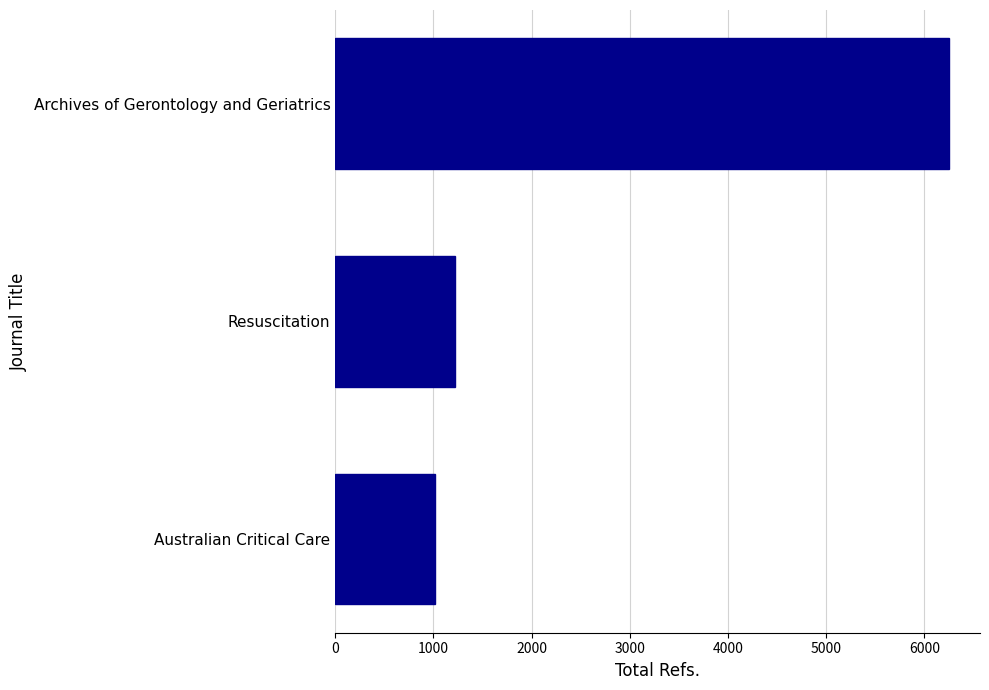

What is the sum of the values at Resuscitation and Australian Critical Care?

2236